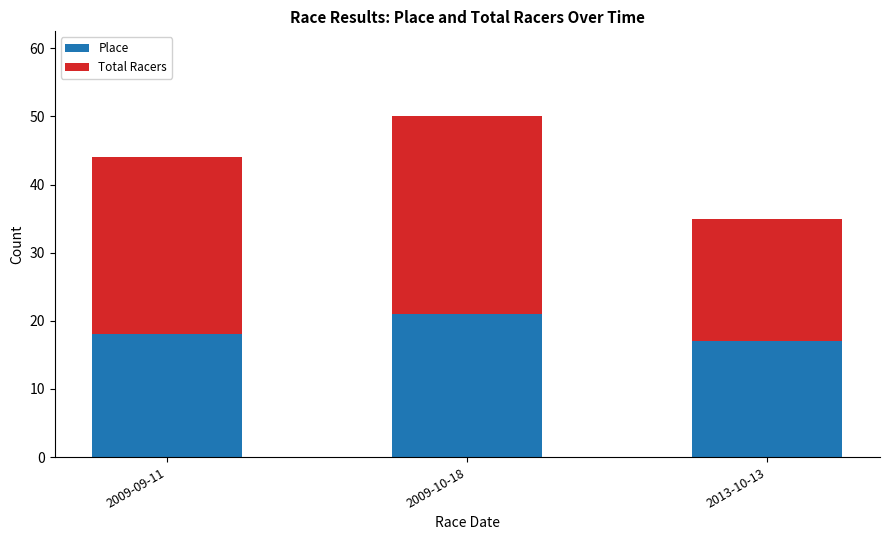

What is the sum of the Place values at 2009-09-11 and 2009-10-18?

39